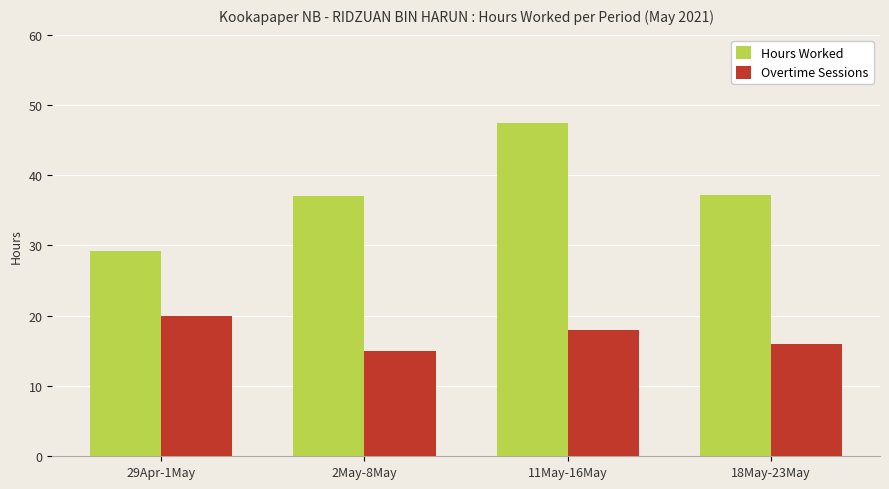

List the series in order of their overall mean, highest first.

Hours Worked, Overtime Sessions